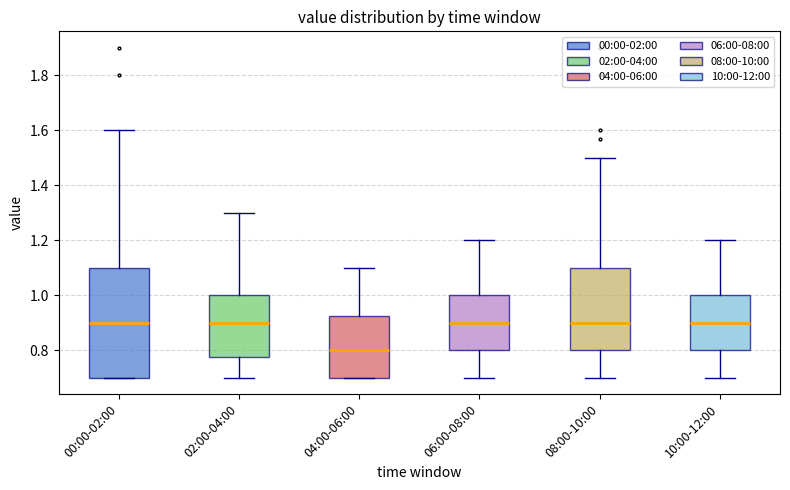

Reading left to right, read every box against the y-axis: the position of its median line, the range the box covers, and the ends of its whiskers. The values are not printed on the chart, so give them approximately, as read against the axis.

00:00-02:00: median 0.90, box 0.70 to 1.10, whiskers 0.70 to 1.60
02:00-04:00: median 0.90, box 0.78 to 1.00, whiskers 0.70 to 1.30
04:00-06:00: median 0.80, box 0.70 to 0.92, whiskers 0.70 to 1.10
06:00-08:00: median 0.90, box 0.80 to 1.00, whiskers 0.70 to 1.20
08:00-10:00: median 0.90, box 0.80 to 1.10, whiskers 0.70 to 1.50
10:00-12:00: median 0.90, box 0.80 to 1.00, whiskers 0.70 to 1.20